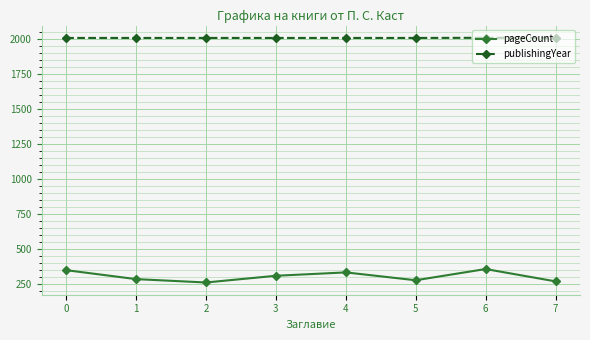

True or false: publishingYear and pageCount cross at least once.

False